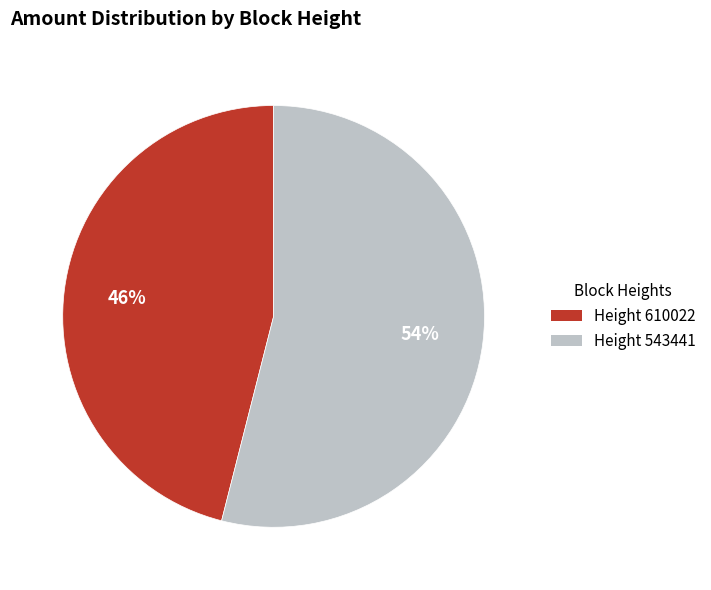

Does any single category account for the majority?

Yes